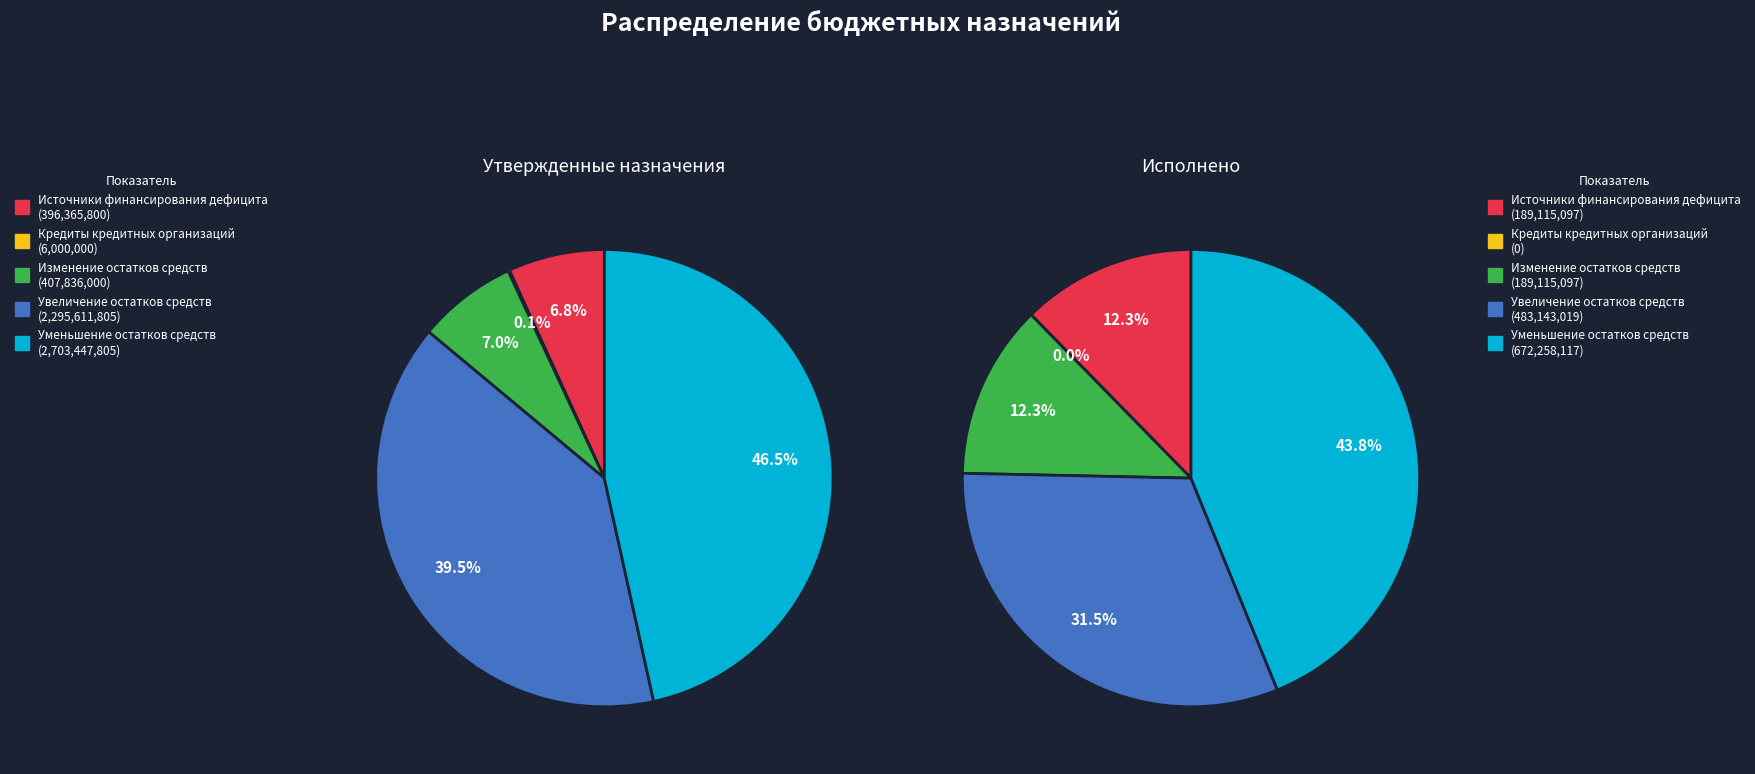

What percentage do Кредиты кредитных организаций and Уменьшение остатков средств together represent?

46.6%